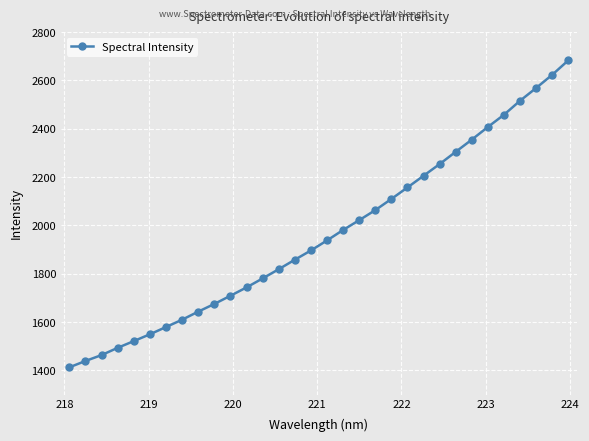

What is the value of the 7th point from the left?

1579.5